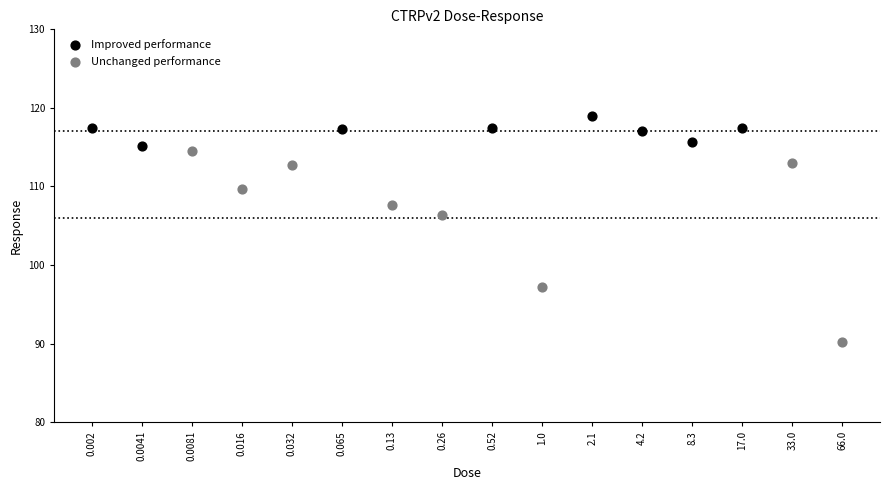

Which series reaches the maximum Y coordinate?

Improved performance